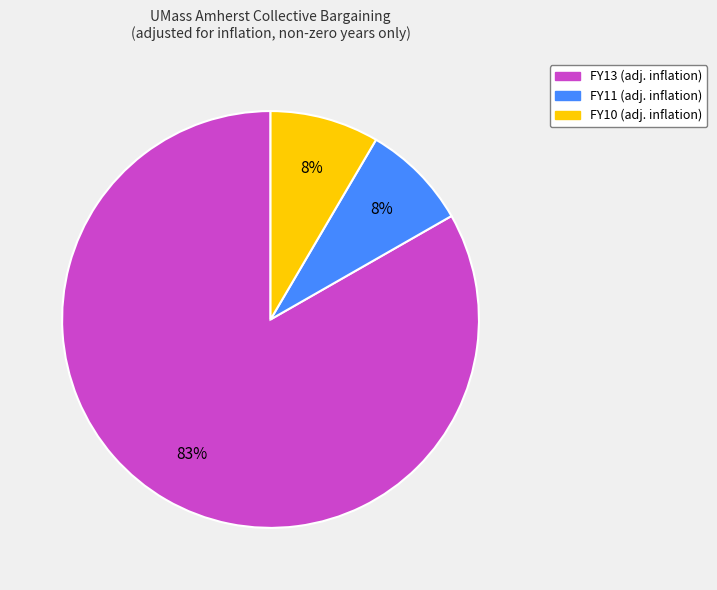

What is the largest slice in the pie chart?

FY13